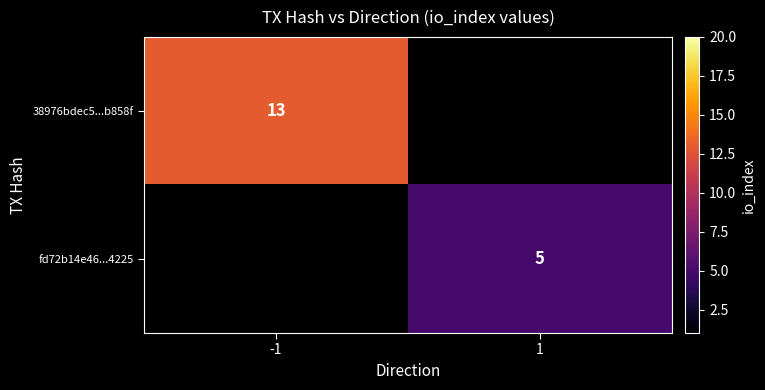

Is it true that 38976bdec5...b858f equals 6 at -1?

False